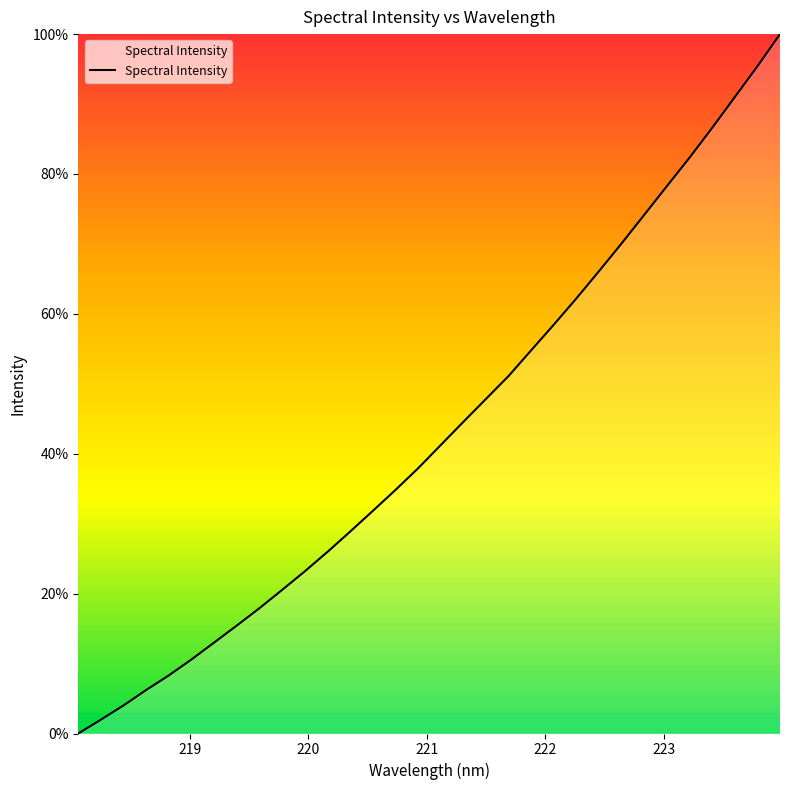

True or false: the data has more than 0 interior local peaks.

False